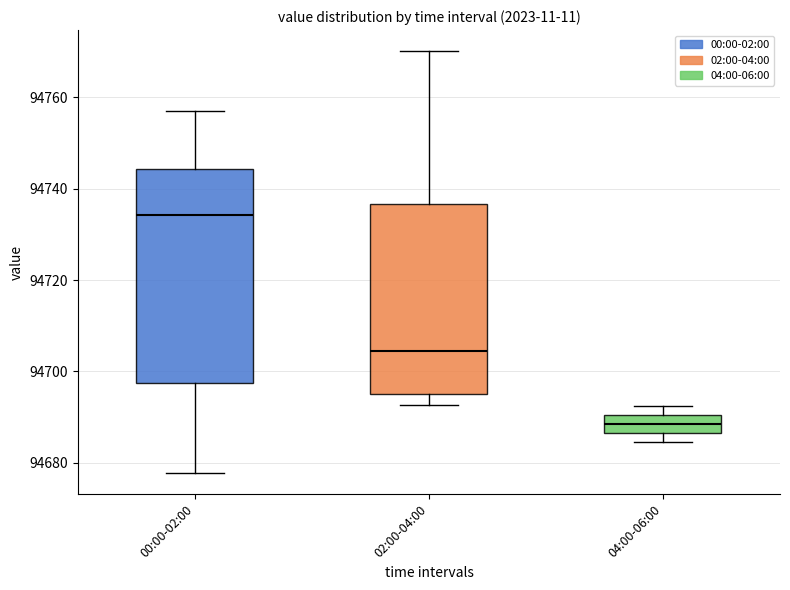

Where does the upper whisker of the box for 00:00-02:00 end on the y-axis? The values are not printed on the chart, so give them approximately, as read against the axis.

94758